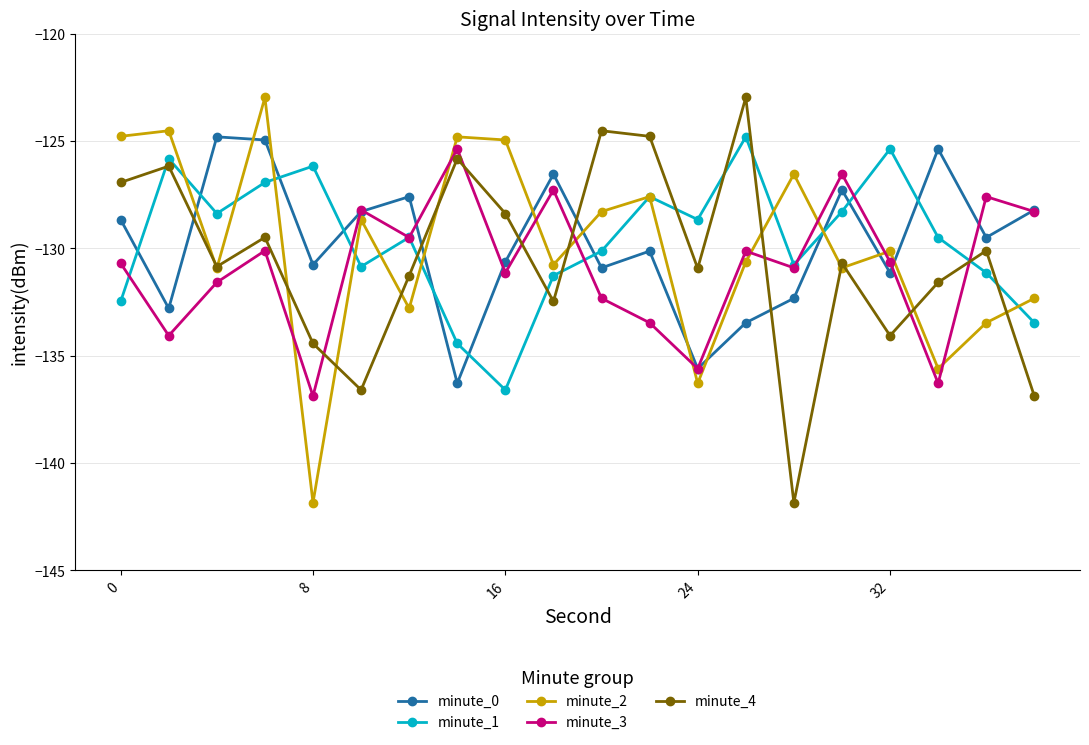

What is the value of the minute_4 point at the 15th from the left?

-141.9